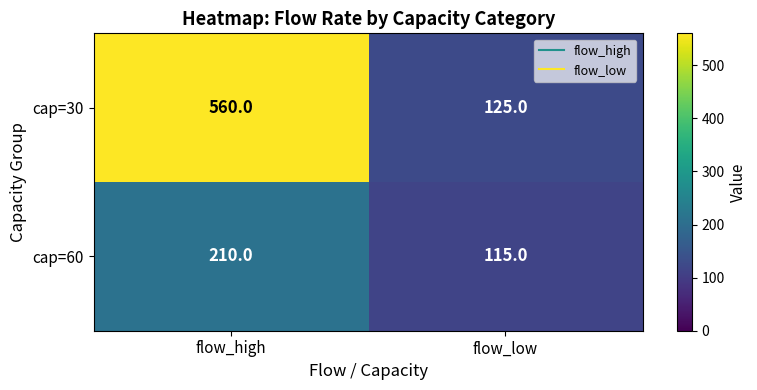

Rank the series at flow_low from highest to lowest value.

cap=30, cap=60